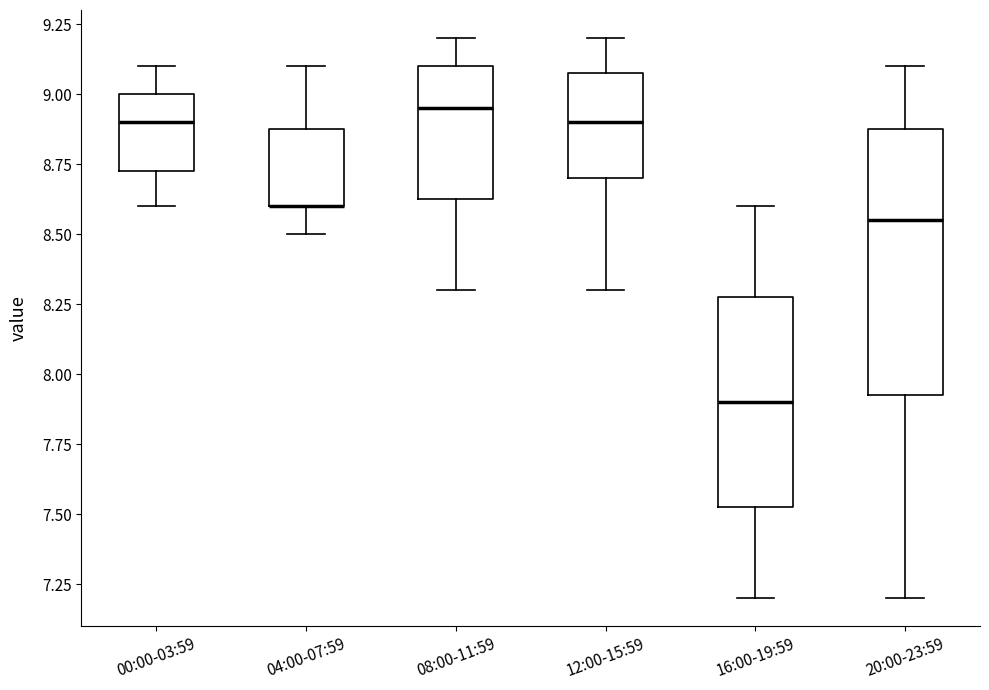

Reading left to right, transcribe this box plot: for each box, give where its median line is, the range the box spans, and where its two whiskers end, as read against the y-axis. The values are not printed on the chart, so give them approximately, as read against the axis.

00:00-03:59: median 8.90, box 8.75 to 9.00, whiskers 8.60 to 9.10
04:00-07:59: median 8.60 (drawn on the box's lower edge), box 8.60 to 8.90, whiskers 8.50 to 9.10
08:00-11:59: median 8.95, box 8.65 to 9.10, whiskers 8.30 to 9.20
12:00-15:59: median 8.90, box 8.70 to 9.10, whiskers 8.30 to 9.20
16:00-19:59: median 7.90, box 7.55 to 8.30, whiskers 7.20 to 8.60
20:00-23:59: median 8.55, box 7.95 to 8.90, whiskers 7.20 to 9.10